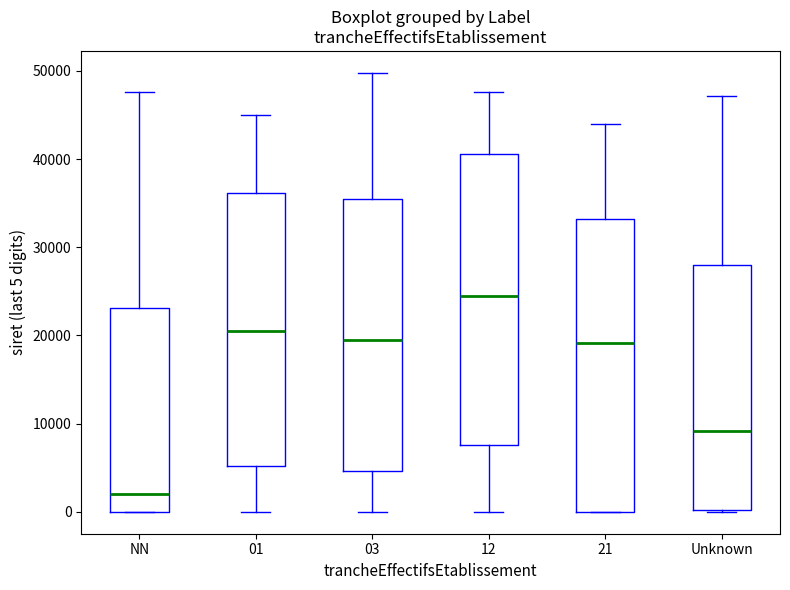

Where does the lower whisker of the box for 12 end on the y-axis? The values are not printed on the chart, so give them approximately, as read against the axis.

0